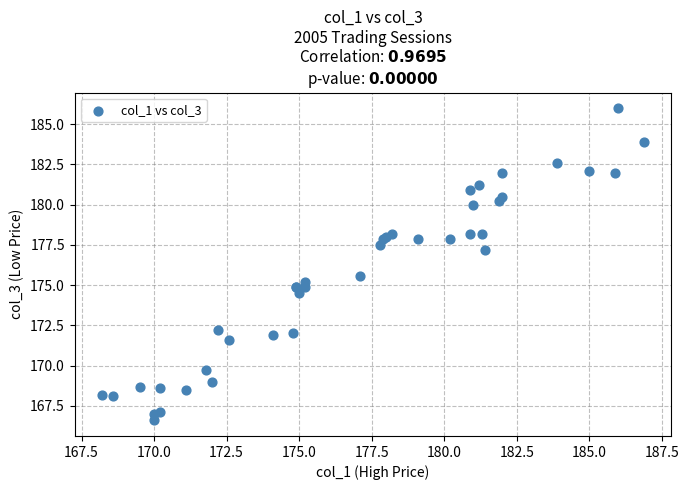

What Y value in the scatter plot is closest to 176?

175.6